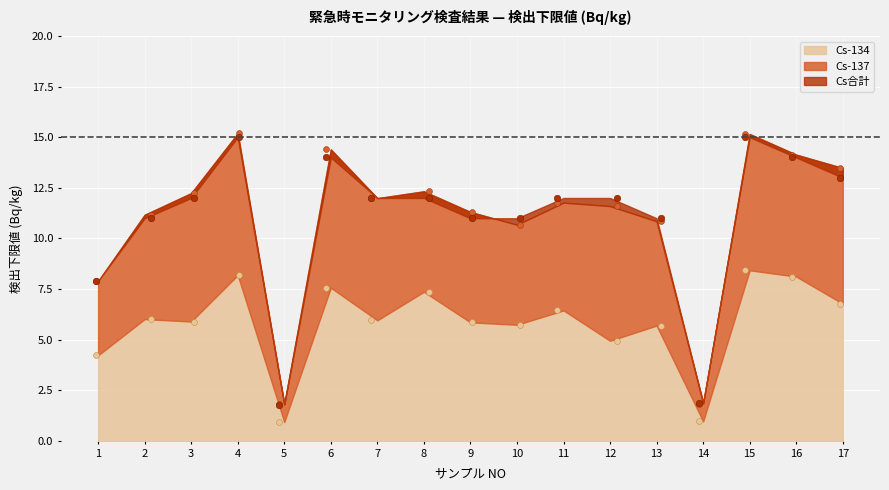

What is the total value across all series at 1?

12.1